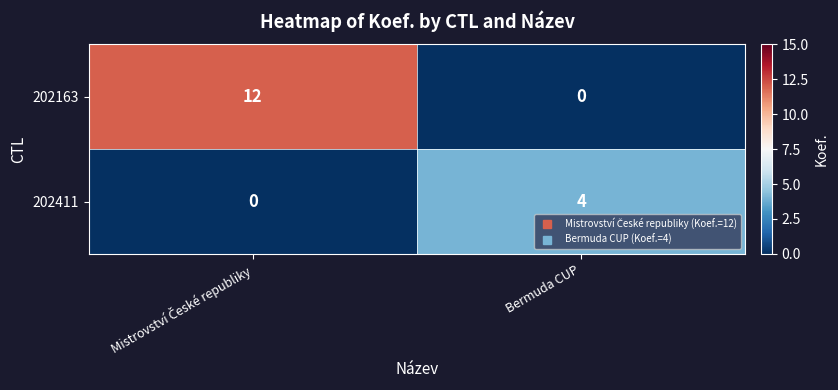

Which series has the largest range (max minus min)?

202163